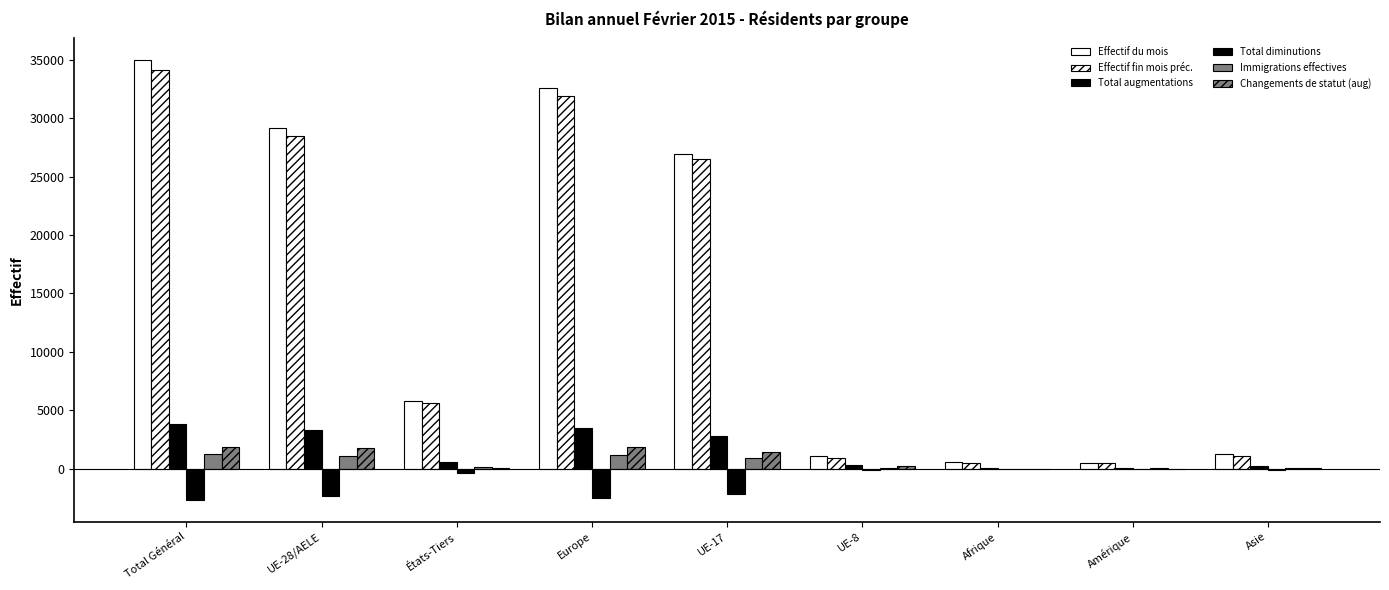

How many categories are shown in the chart?

9